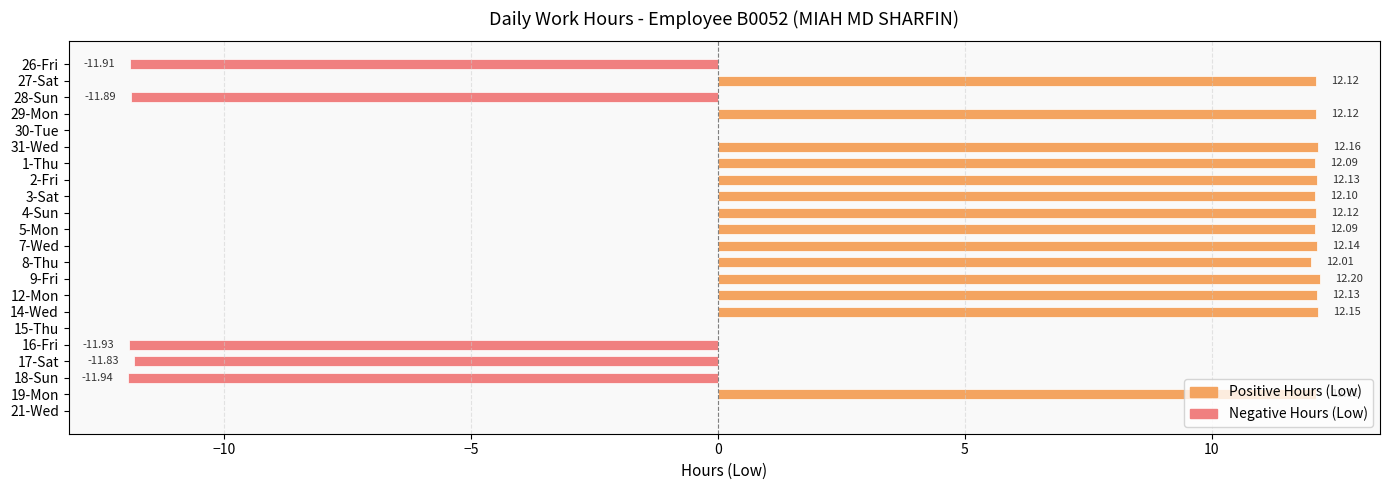

What is the greatest value displayed?

12.2